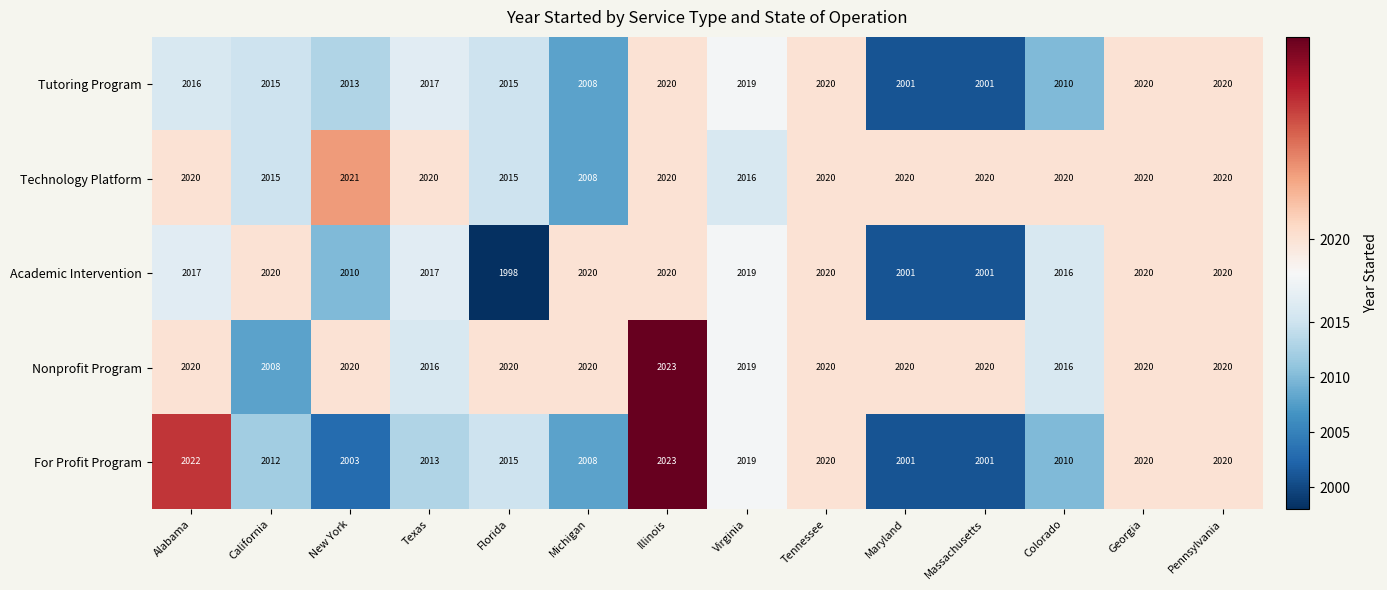

At how many categories does at least one series exceed 1999?

14